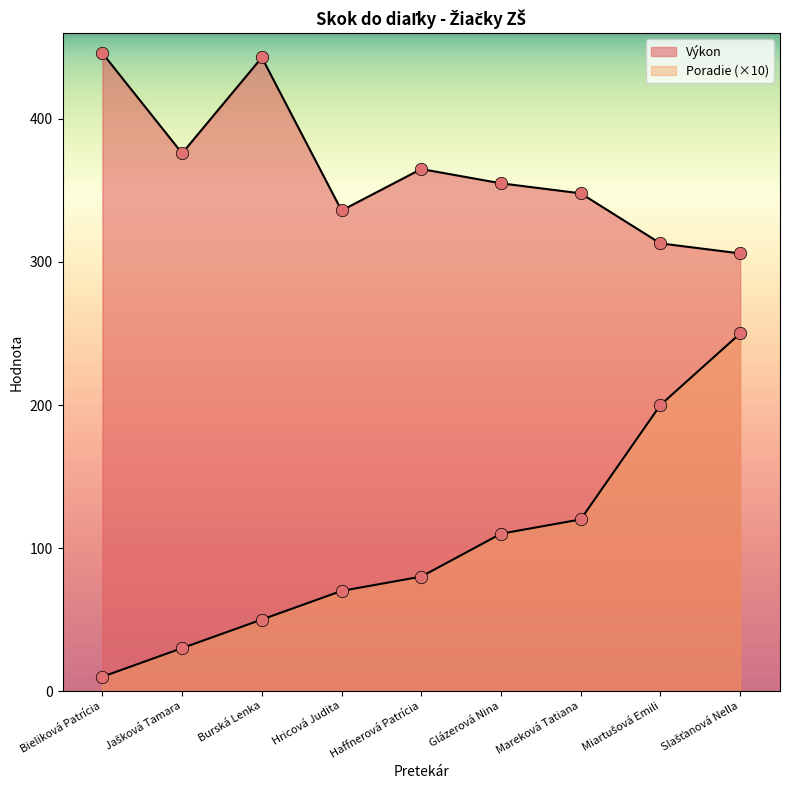

Which series has the widest spread of Y values?

Poradie